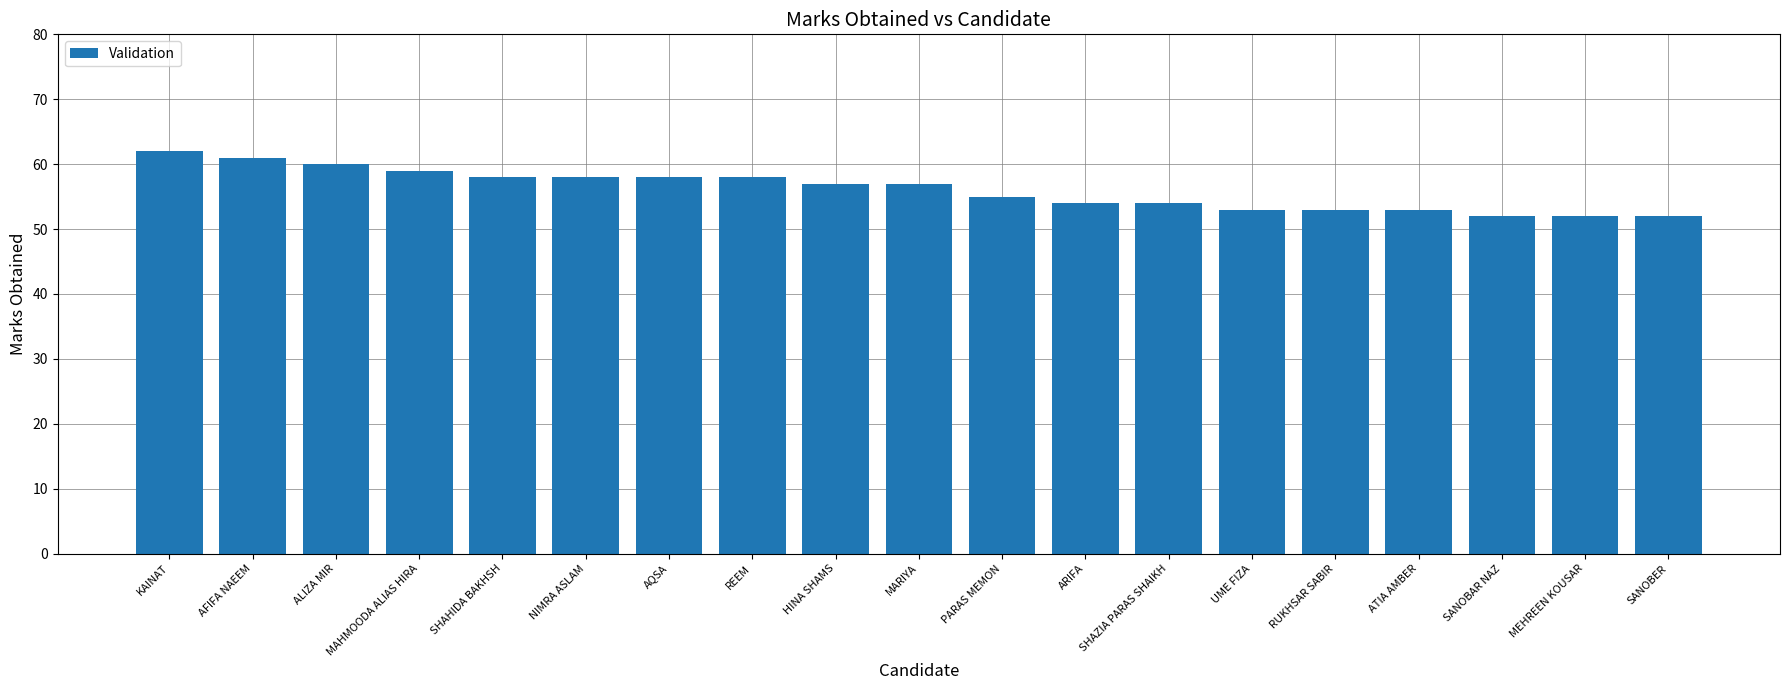

Are the bars horizontal?

No